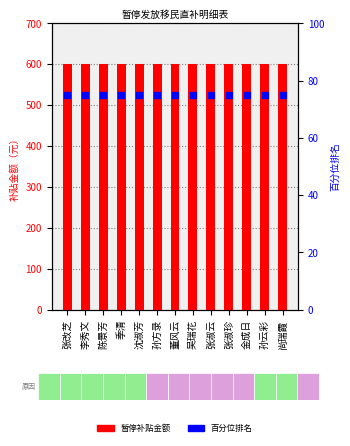

What are all the series names shown in the legend?

暂停补贴金额, 百分位排名